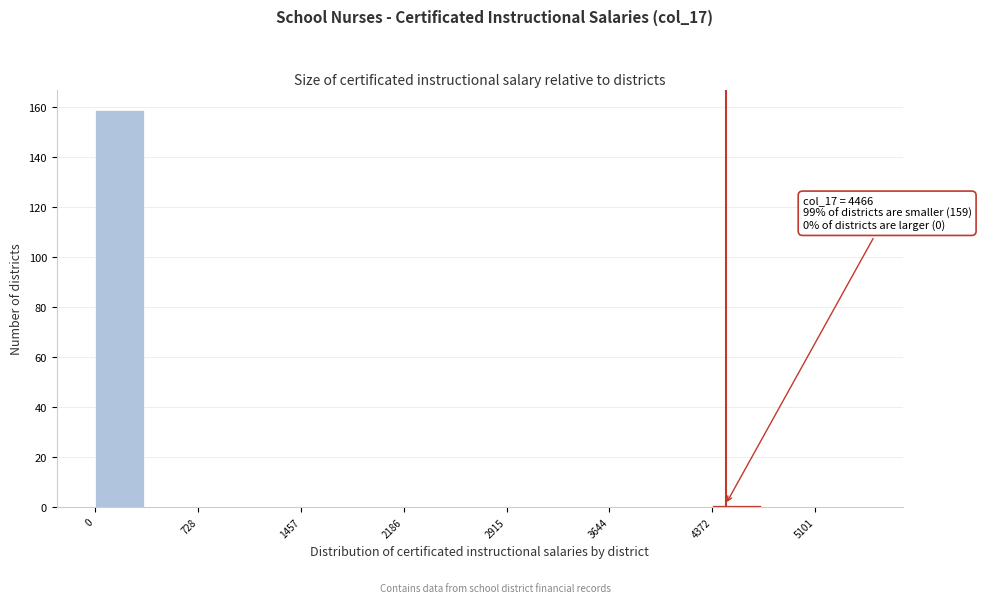

Read against the x-axis, roughly where is the centre of the tallest bar?

200